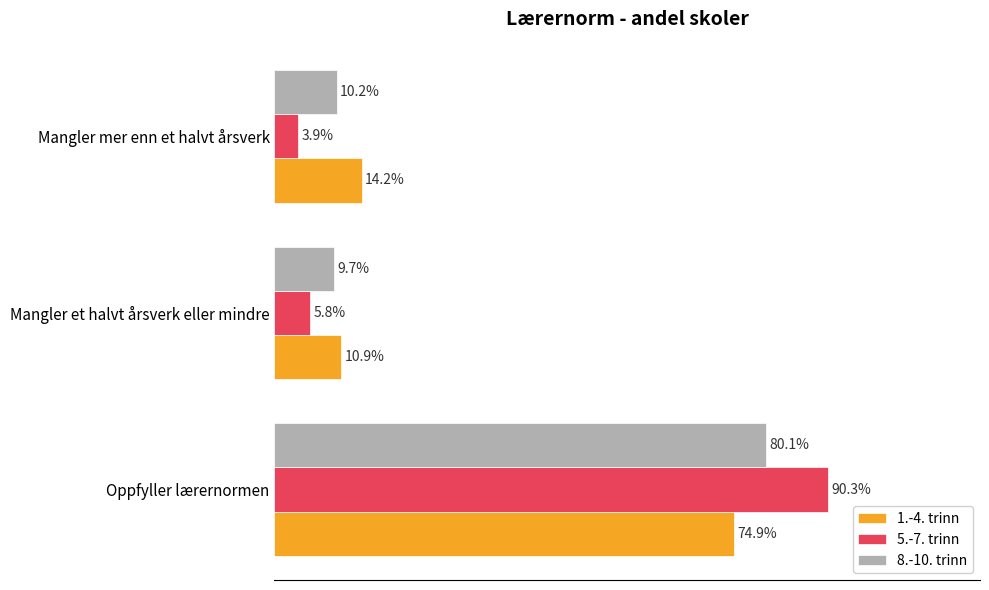

At which label does 1.-4. trinn reach its minimum?

Mangler et halvt årsverk eller mindre